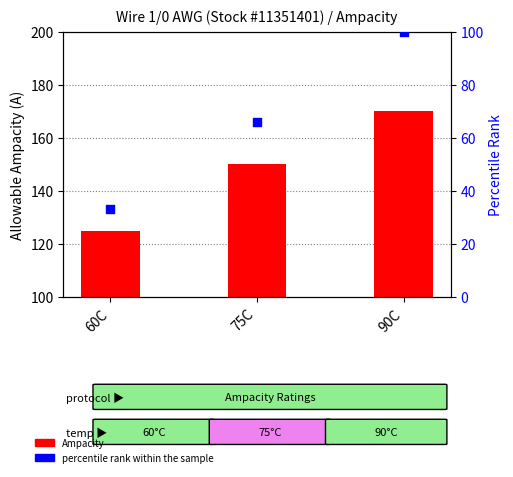

Which series reaches the minimum Y coordinate?

Ampacity